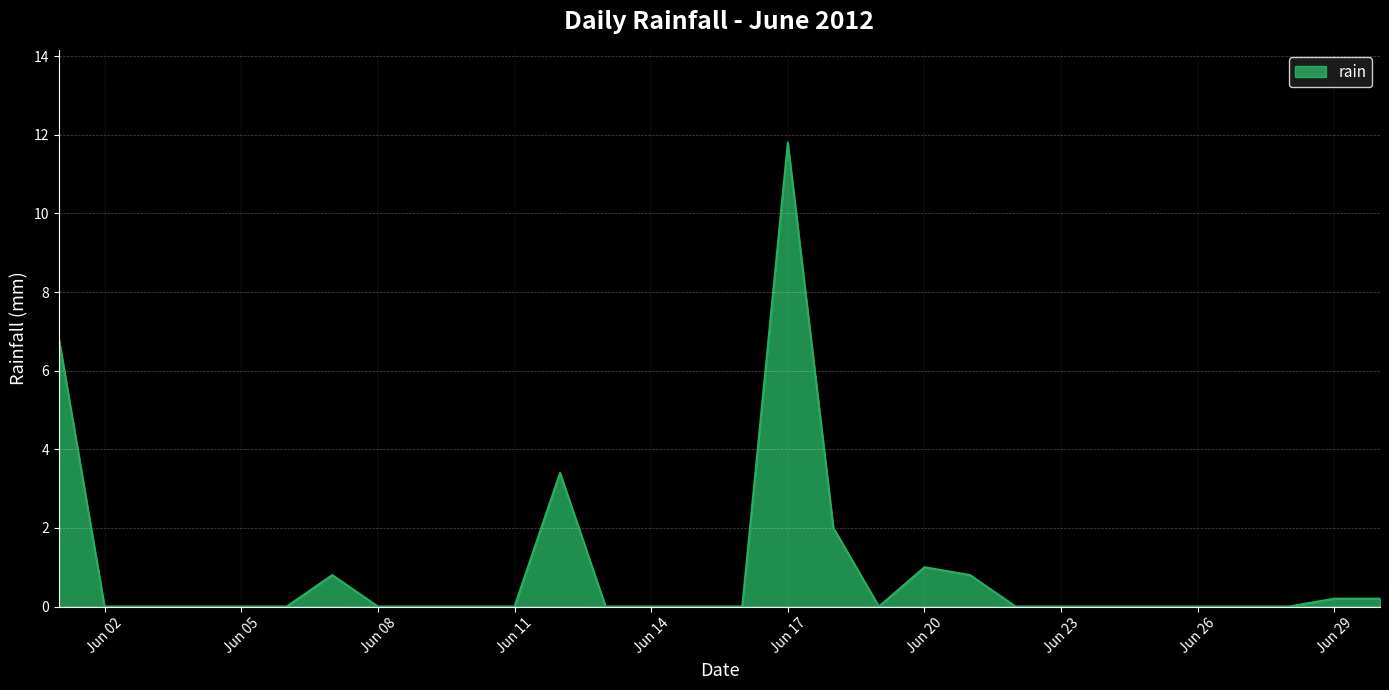

What is the greatest value displayed?

11.8